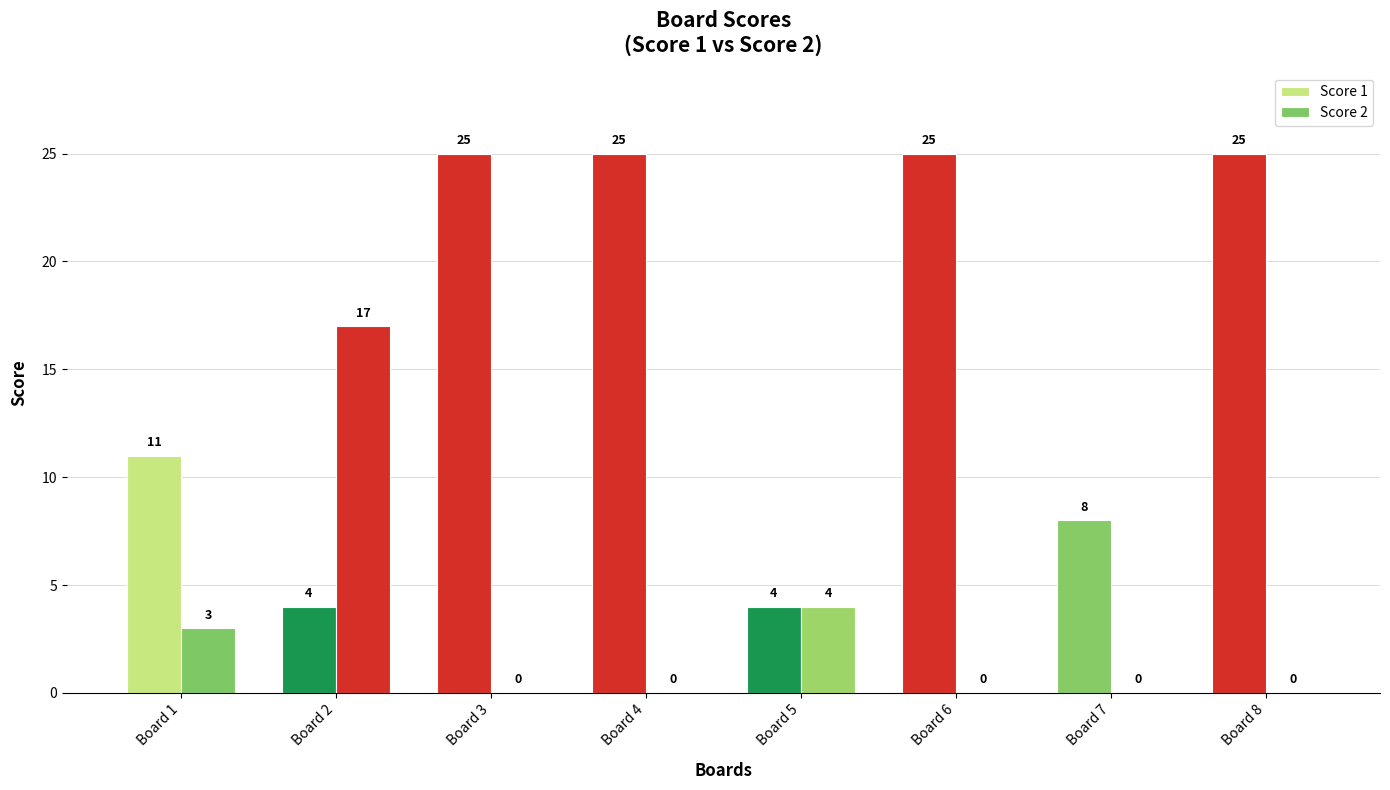

What is the difference between the maximum and minimum values in the Score 1 series?

21